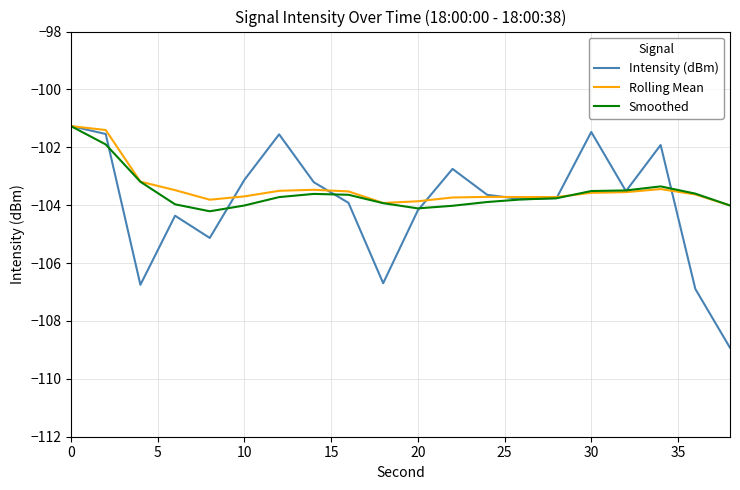

What is the average value of the Smoothed series?

-103.5